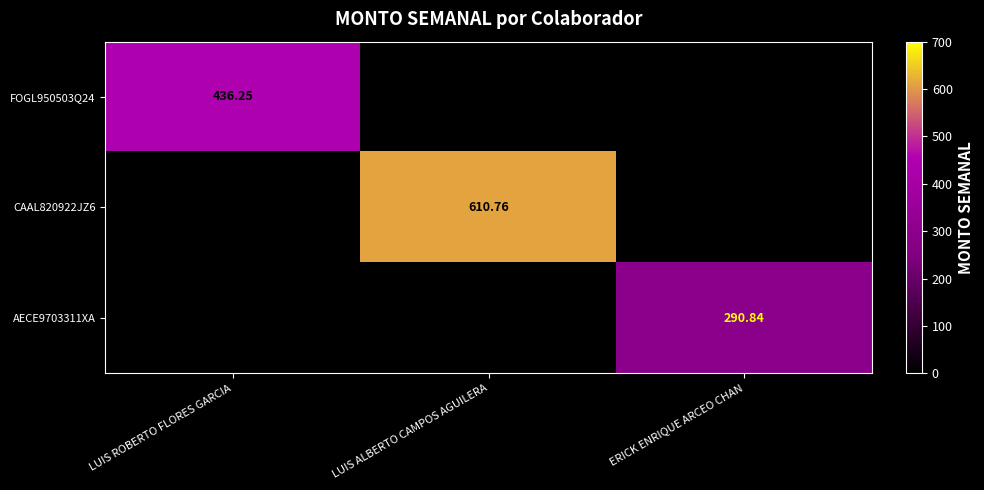

What is the greatest value displayed?

610.8